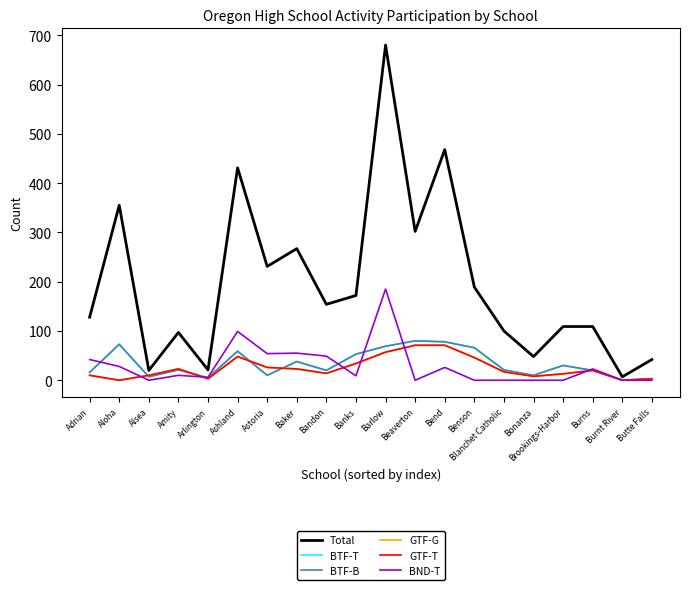

True or false: Total and BTF-B intersect in this chart.

False